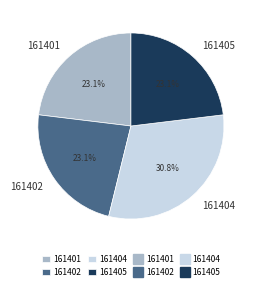

Which has a higher value, 161401 or 161404?

161404